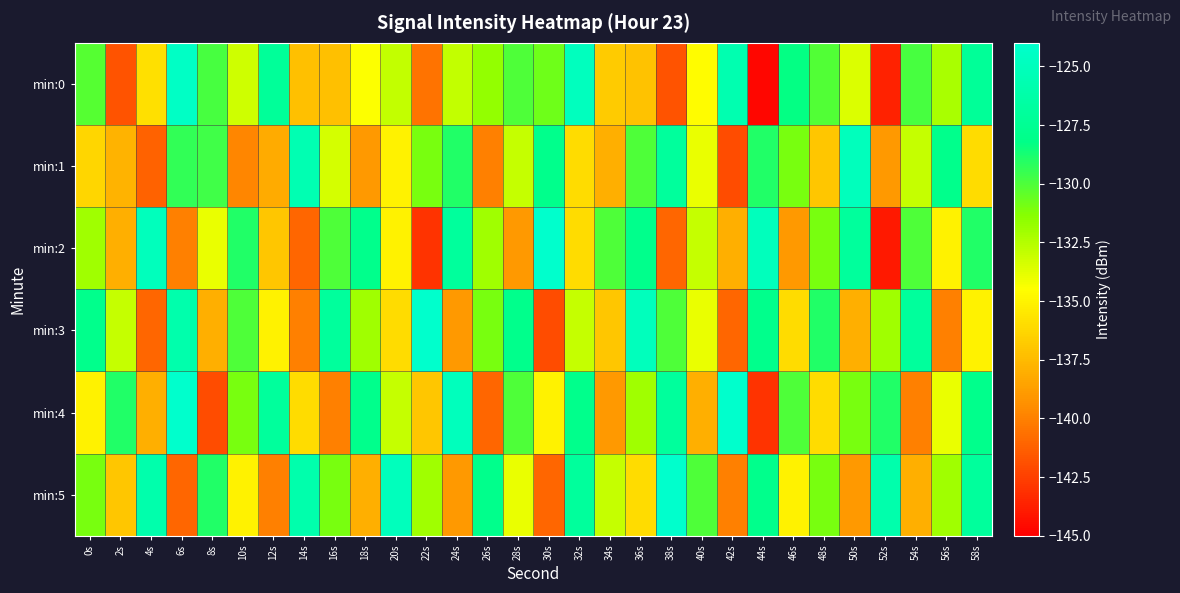

Which series has the largest range (max minus min)?

min:0